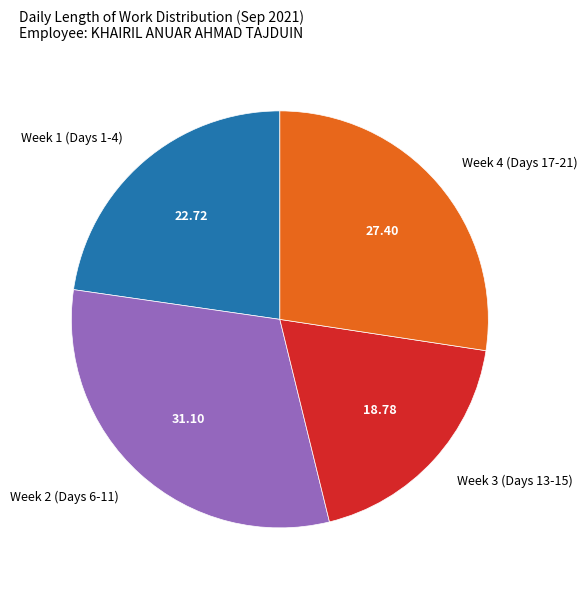

What is the ratio of the value at Week 2 (Days 6-11) to the value at Week 3 (Days 13-15)?

1.7